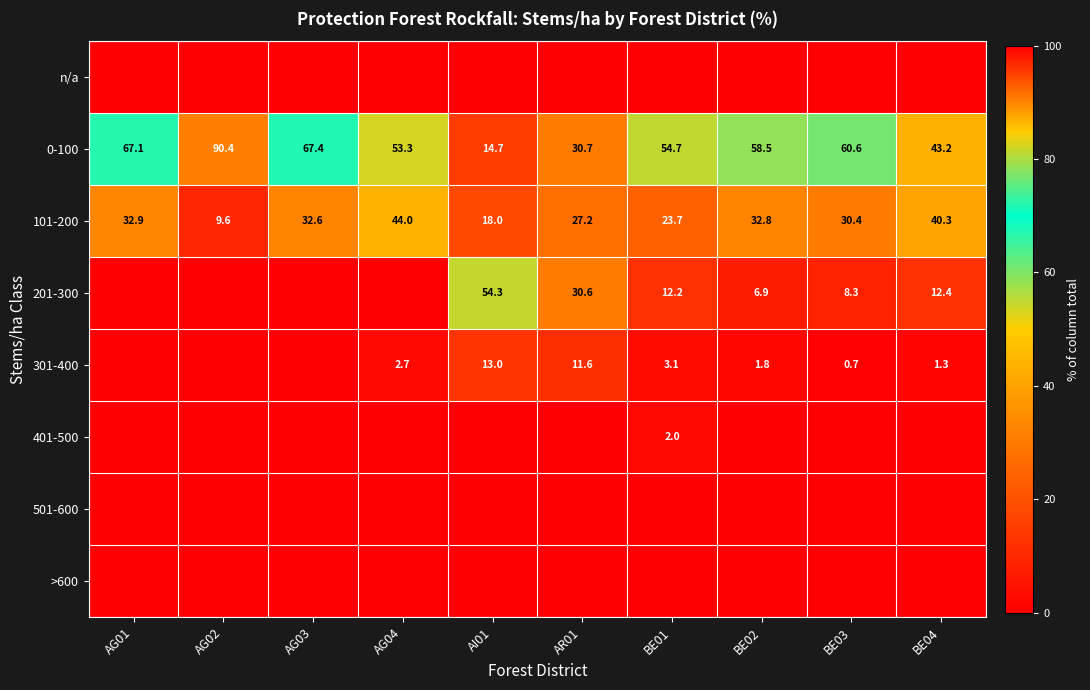

At which category is the sum across all series the highest?

AR01